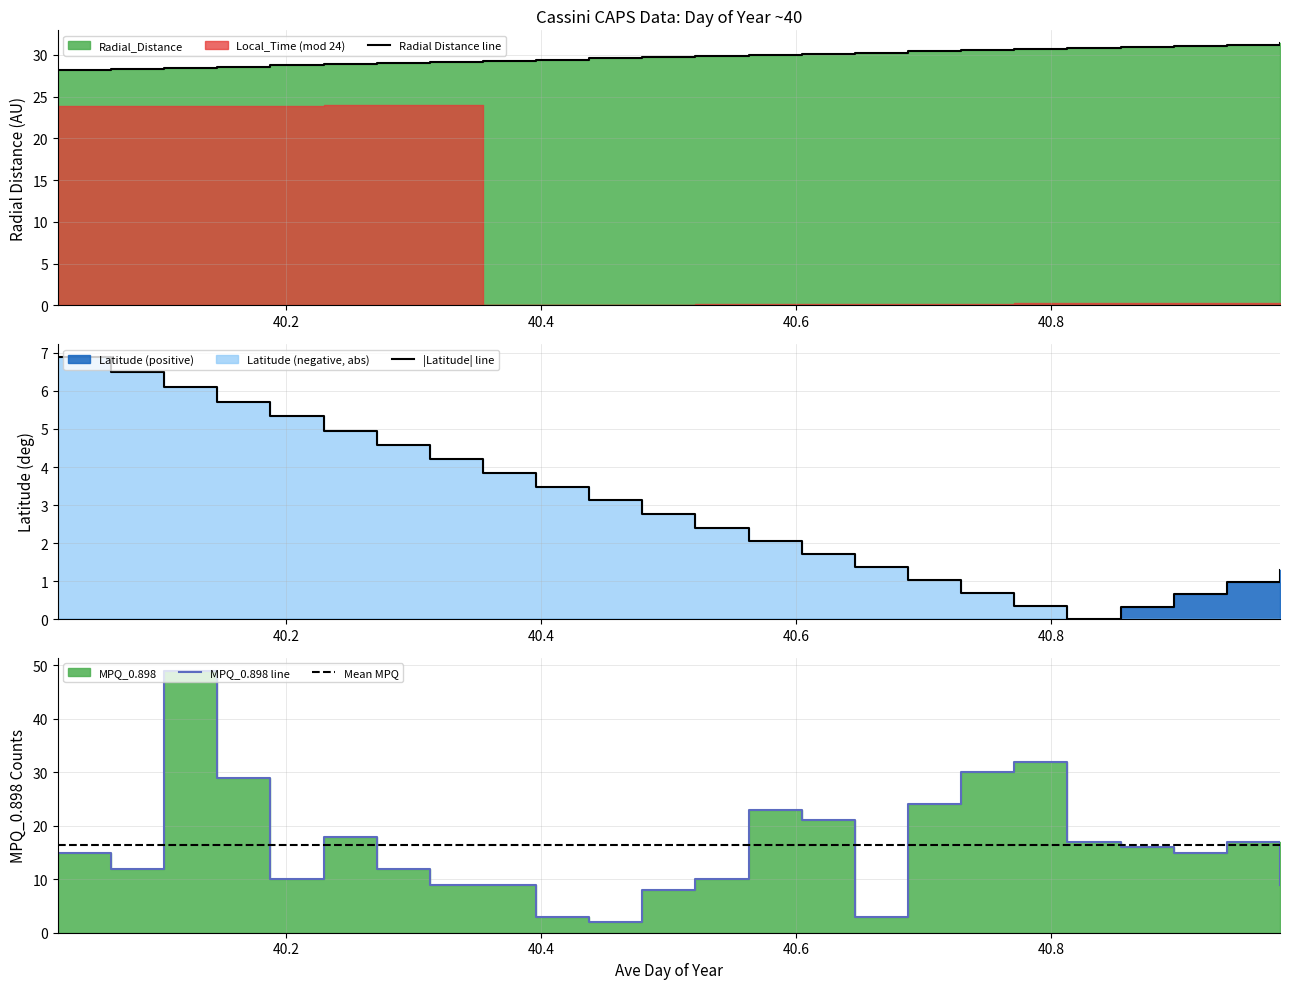

Which category has the highest value in the MPQ_0.898 series?

40.1042